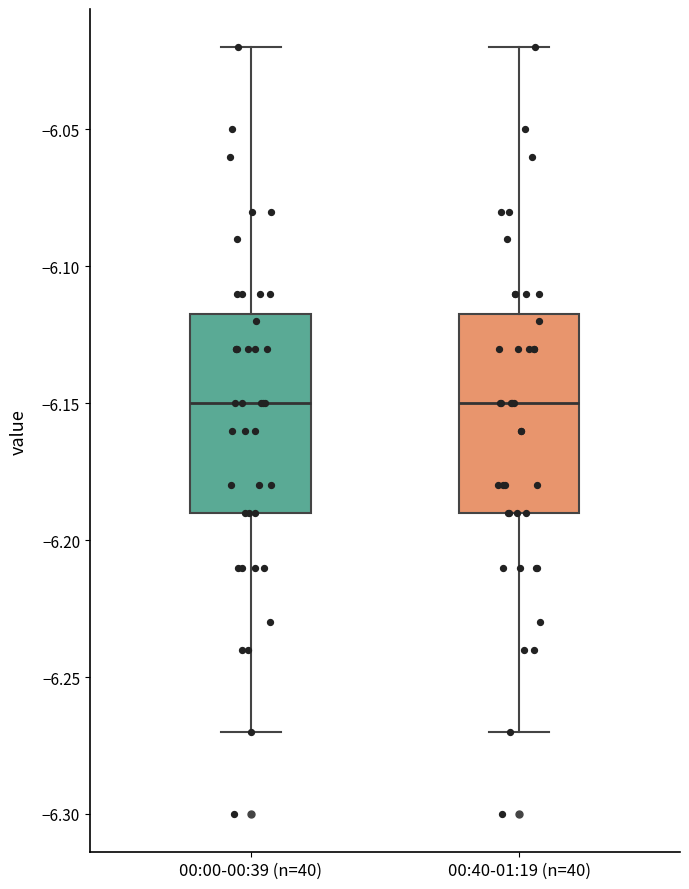

Reading left to right, read every box against the y-axis: the position of its median line, the range the box covers, and the ends of its whiskers. The values are not printed on the chart, so give them approximately, as read against the axis.

00:00-00:39 (n=40): median -6.150, box -6.190 to -6.115, whiskers -6.270 to -6.020
00:40-01:19 (n=40): median -6.150, box -6.190 to -6.115, whiskers -6.270 to -6.020